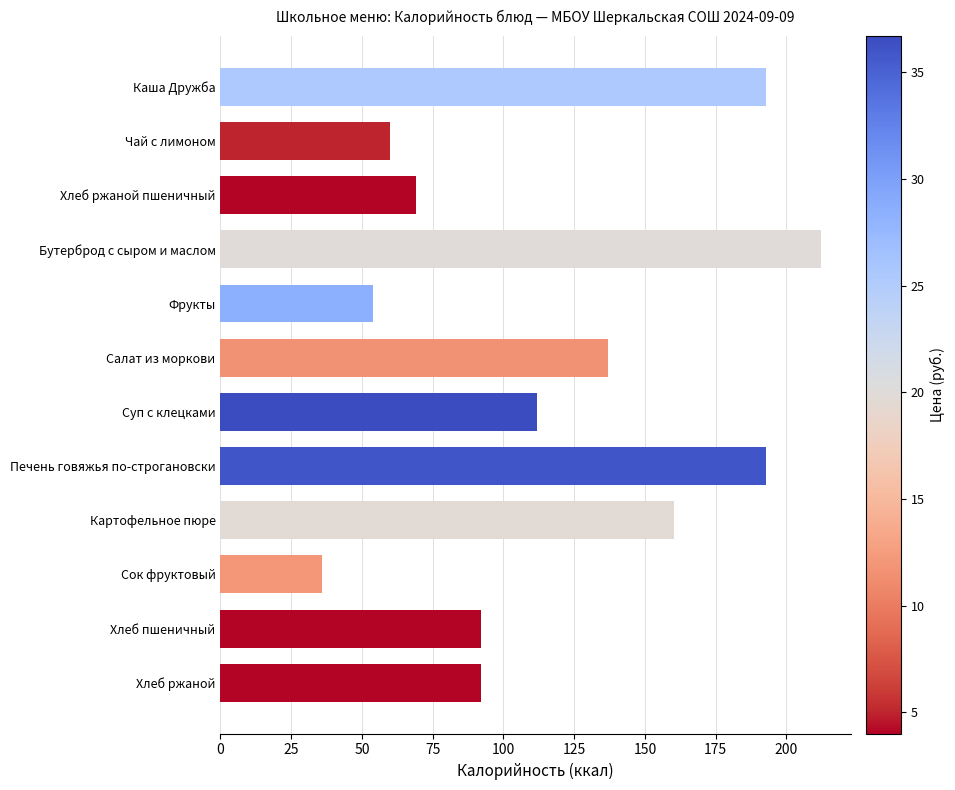

What is the value of the 9th bar from the top?

160.5